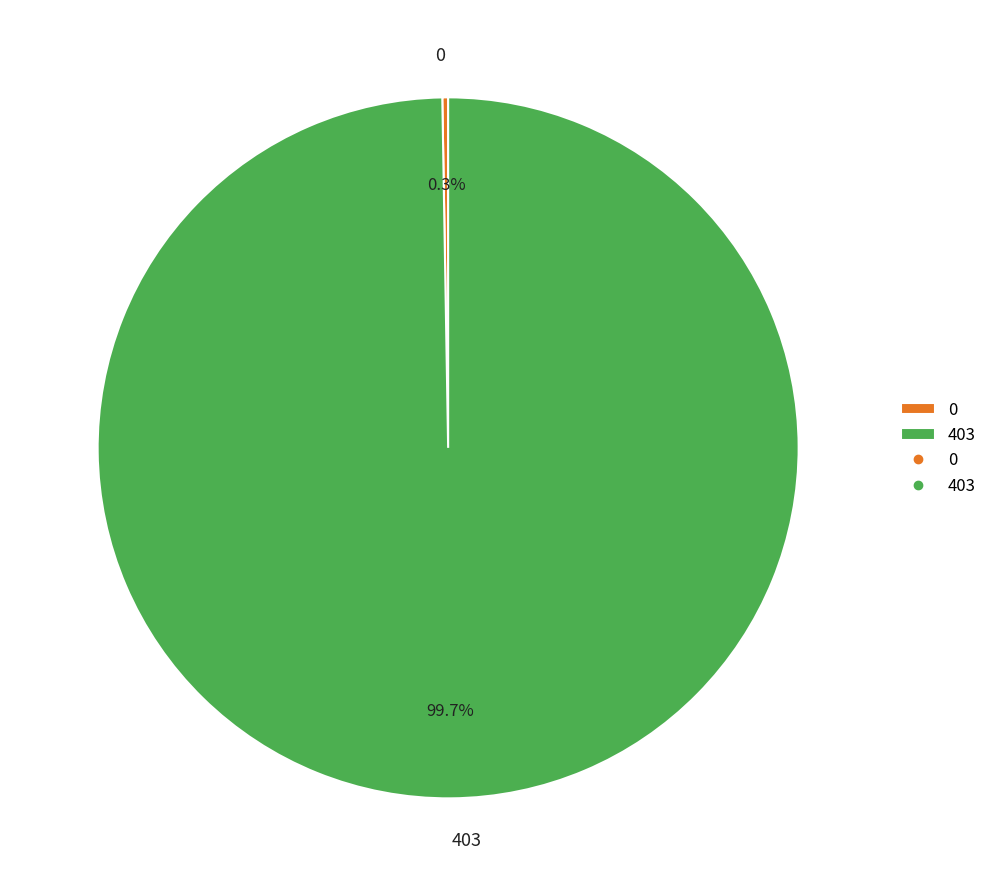

Is there a majority slice in this chart?

Yes